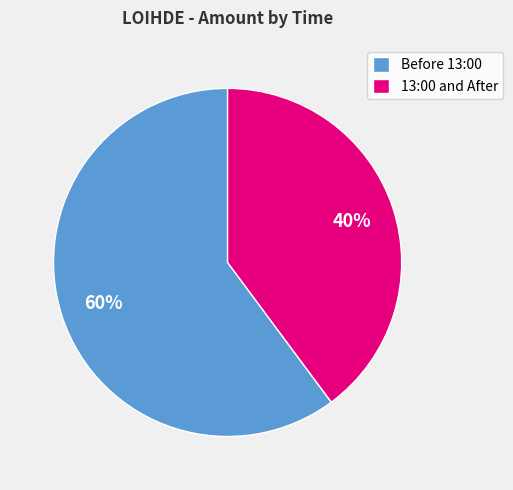

Which category has the biggest portion of the pie?

Before 13:00